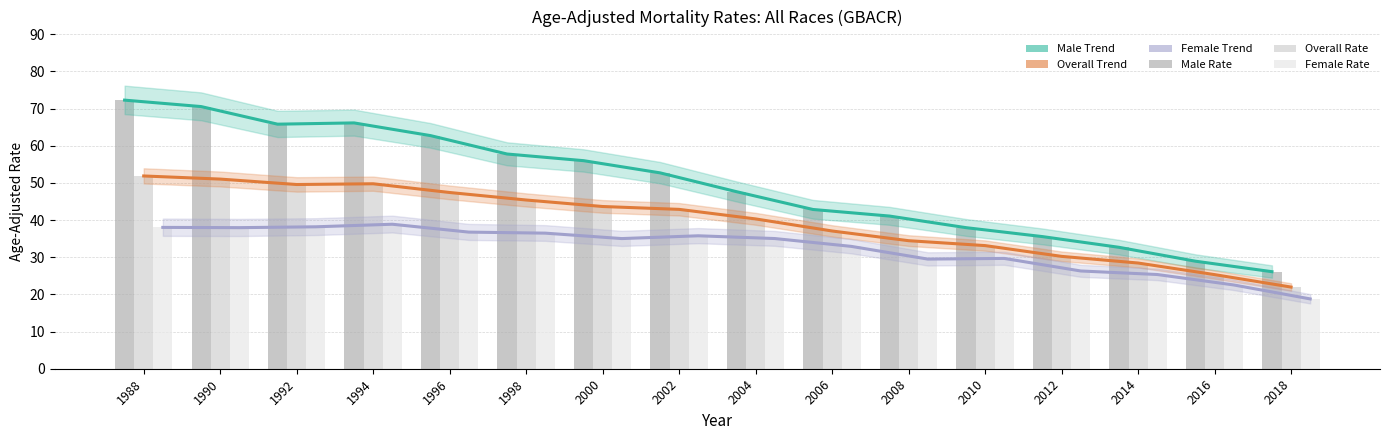

At which label does Male reach its peak?

1988